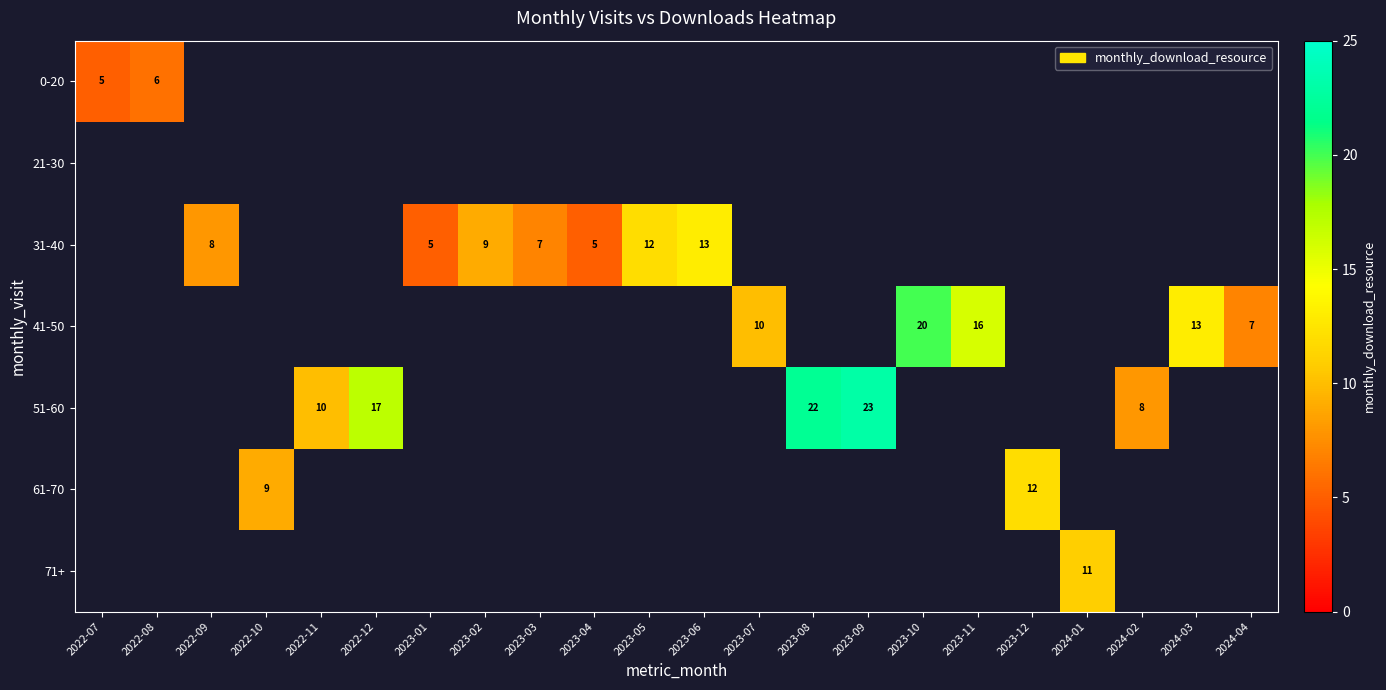

The 31-40 series shows 8 at 2023-04. True or false?

False